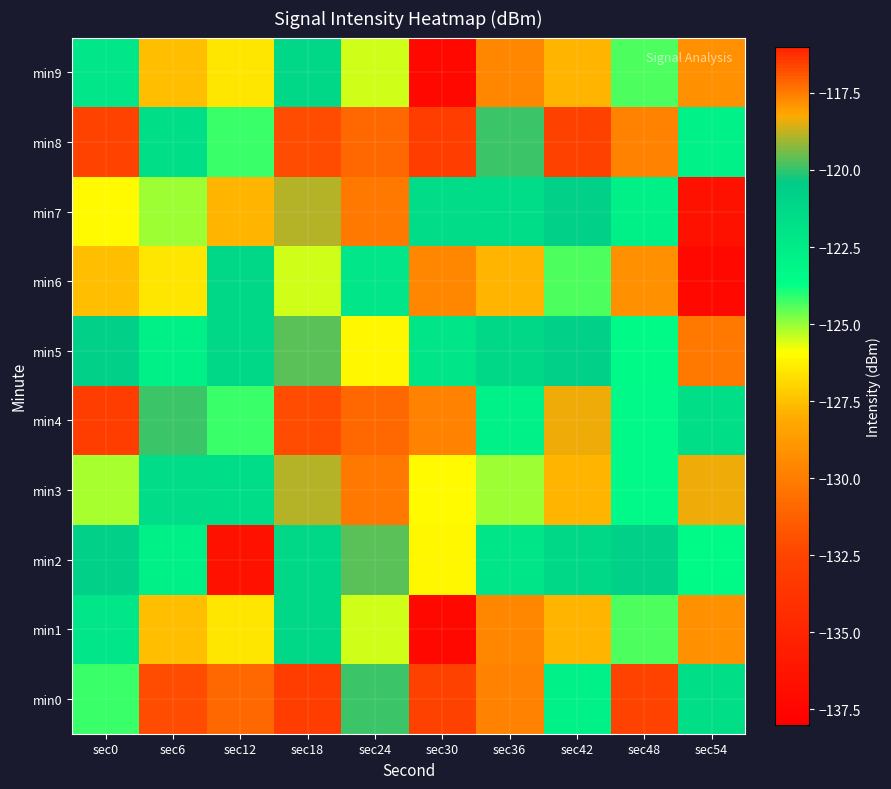

Reading left to right, extract all data points from this chart.

min0: sec0=-124.2	sec6=-116.7	sec12=-130.9	sec18=-133.0	sec24=-119.9	sec30=-132.7	sec36=-129.8	sec42=-122.8	sec48=-116.6	sec54=-121.6
min1: sec0=-122.1	sec6=-127.5	sec12=-126.5	sec18=-121.2	sec24=-125.5	sec30=-137.2	sec36=-117.7	sec42=-127.8	sec48=-124.4	sec54=-129.2
min2: sec0=-120.7	sec6=-122.7	sec12=-136.6	sec18=-121.2	sec24=-119.6	sec30=-126.1	sec36=-122.0	sec42=-121.2	sec48=-120.7	sec54=-123.5
min3: sec0=-125.2	sec6=-121.4	sec12=-121.6	sec18=-118.9	sec24=-130.2	sec30=-126.0	sec36=-125.1	sec42=-127.8	sec48=-123.4	sec54=-118.3
min4: sec0=-133.0	sec6=-119.9	sec12=-124.2	sec18=-116.7	sec24=-130.9	sec30=-129.8	sec36=-122.8	sec42=-118.3	sec48=-123.4	sec54=-121.6
min5: sec0=-120.7	sec6=-122.7	sec12=-121.2	sec18=-119.6	sec24=-126.1	sec30=-122.0	sec36=-121.2	sec42=-120.7	sec48=-123.5	sec54=-130.2
min6: sec0=-127.5	sec6=-126.5	sec12=-121.2	sec18=-125.5	sec24=-122.1	sec30=-117.7	sec36=-127.8	sec42=-124.4	sec48=-129.2	sec54=-137.2
min7: sec0=-126.0	sec6=-125.1	sec12=-127.8	sec18=-118.9	sec24=-130.2	sec30=-121.4	sec36=-121.6	sec42=-120.7	sec48=-122.7	sec54=-136.6
min8: sec0=-116.6	sec6=-121.6	sec12=-124.2	sec18=-116.7	sec24=-130.9	sec30=-133.0	sec36=-119.9	sec42=-132.7	sec48=-129.8	sec54=-122.8
min9: sec0=-122.1	sec6=-127.5	sec12=-126.5	sec18=-121.2	sec24=-125.5	sec30=-137.2	sec36=-117.7	sec42=-127.8	sec48=-124.4	sec54=-129.2